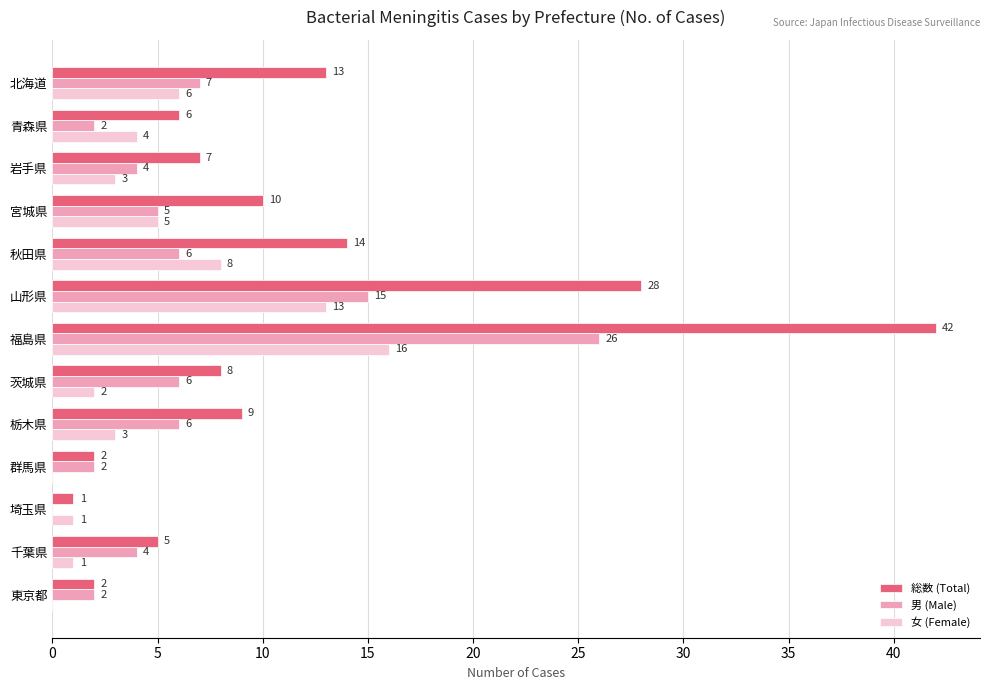

What are all the series names shown in the legend?

総数 (Total), 男 (Male), 女 (Female)